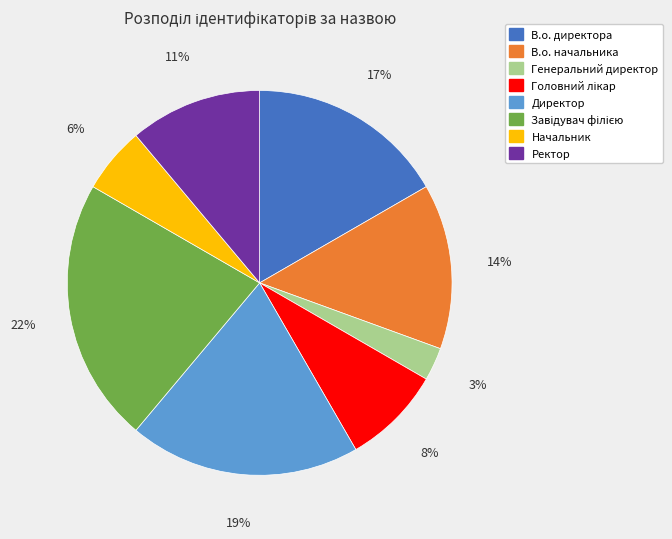

Does any single category account for the majority?

No